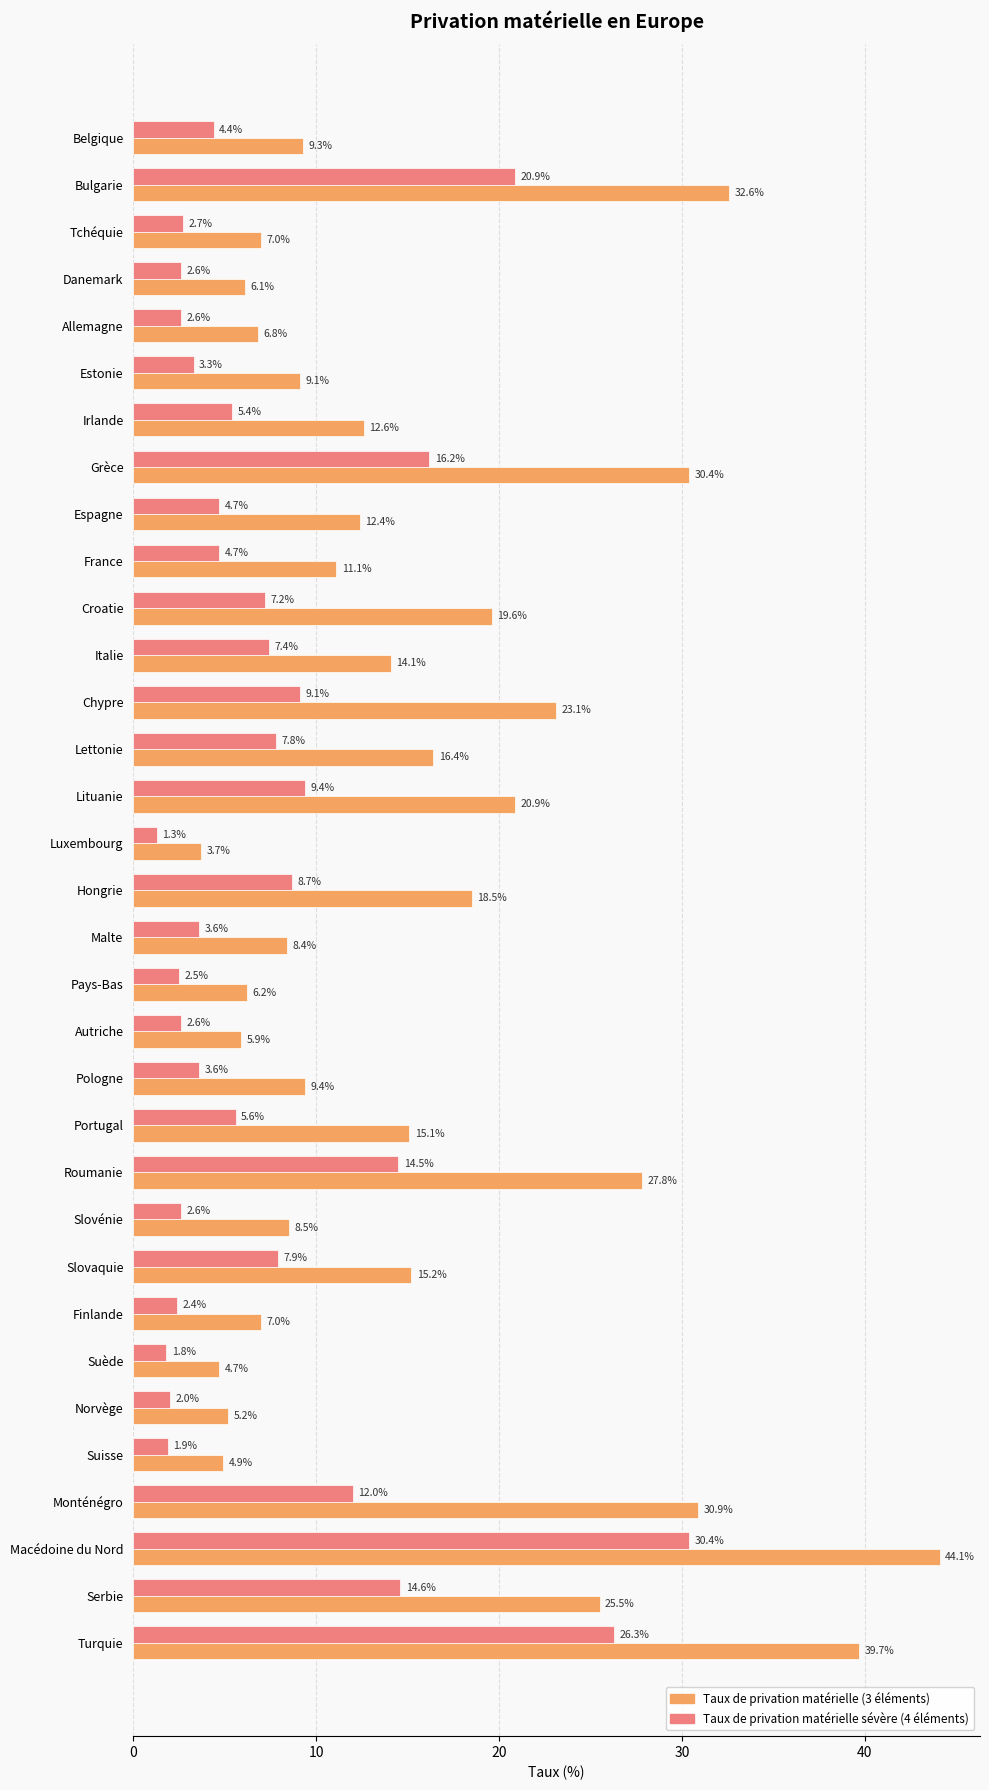

At which category is the sum across all series the highest?

Macédoine du Nord